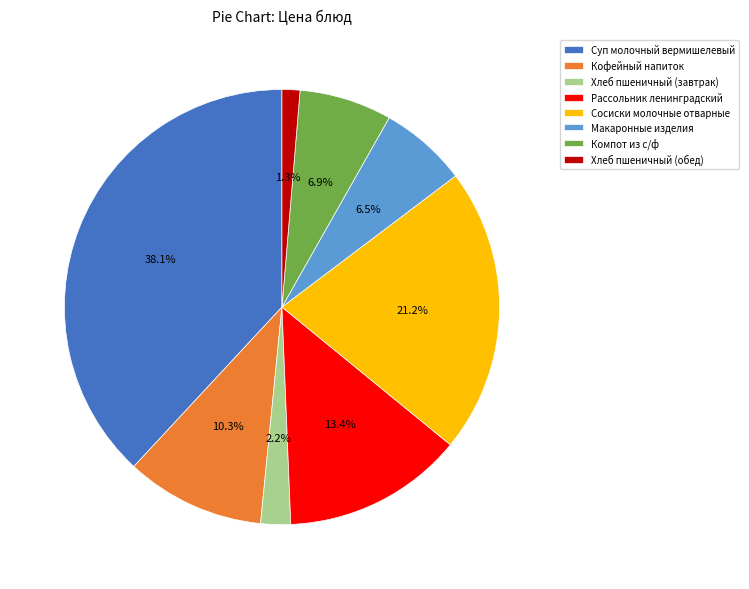

To the nearest percent, what is the average slice percentage?

12%